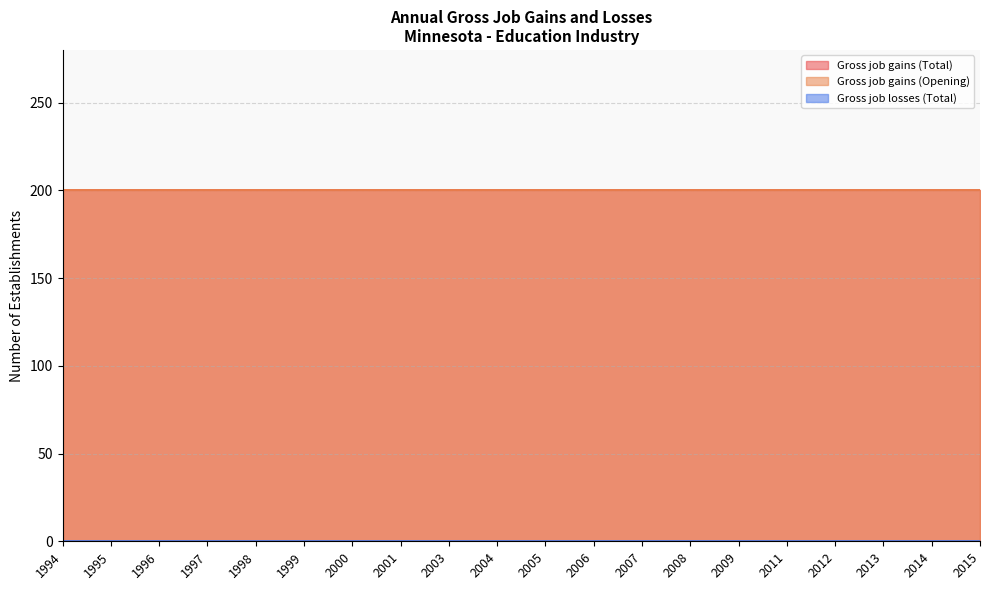

True or false: Gross job gains (Total) has more than 0 interior local peaks.

False